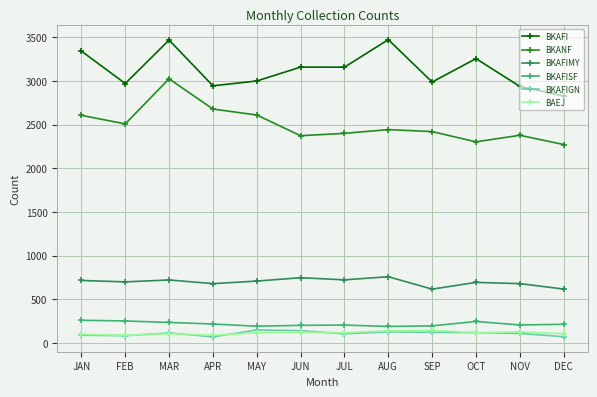

What is the minimum value for BAEJ?

88